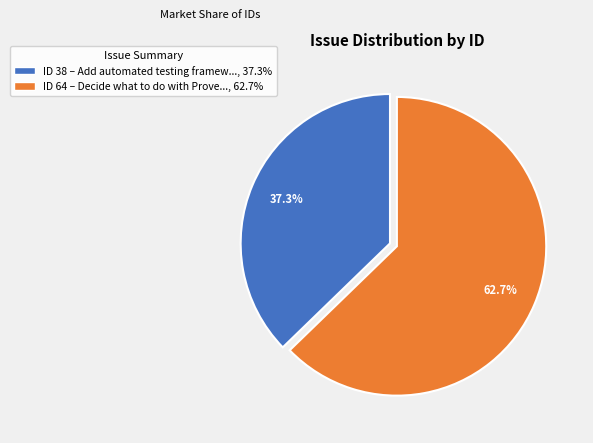

Is the sum of ID 38 – Add automated testing framew..., 37.3% and ID 64 – Decide what to do with Prove..., 62.7% greater than half?

Yes